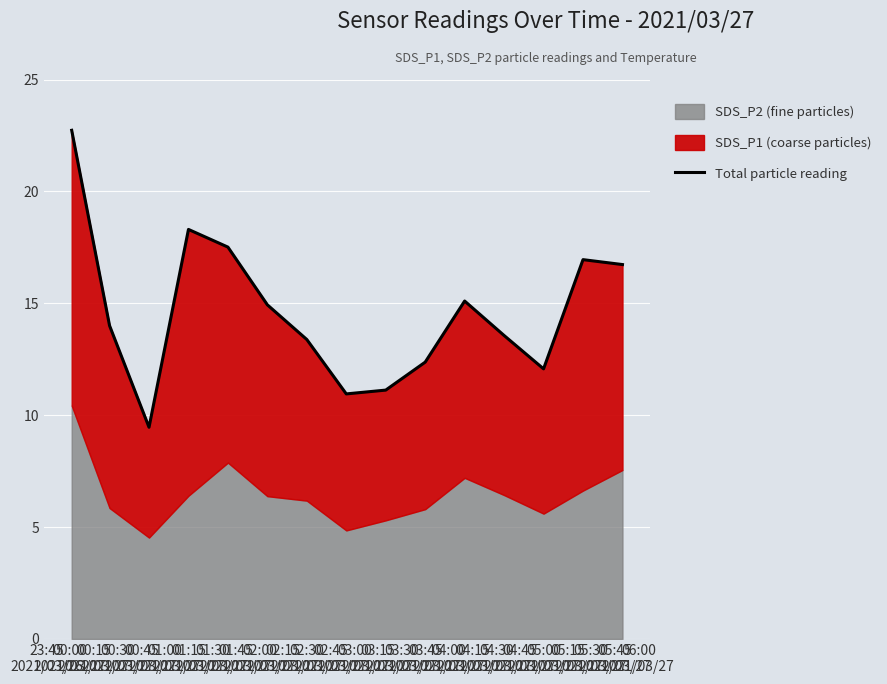

What is the sum of the values at 00:00
2021/03/27 and 02:00
2021/03/27?

26.4